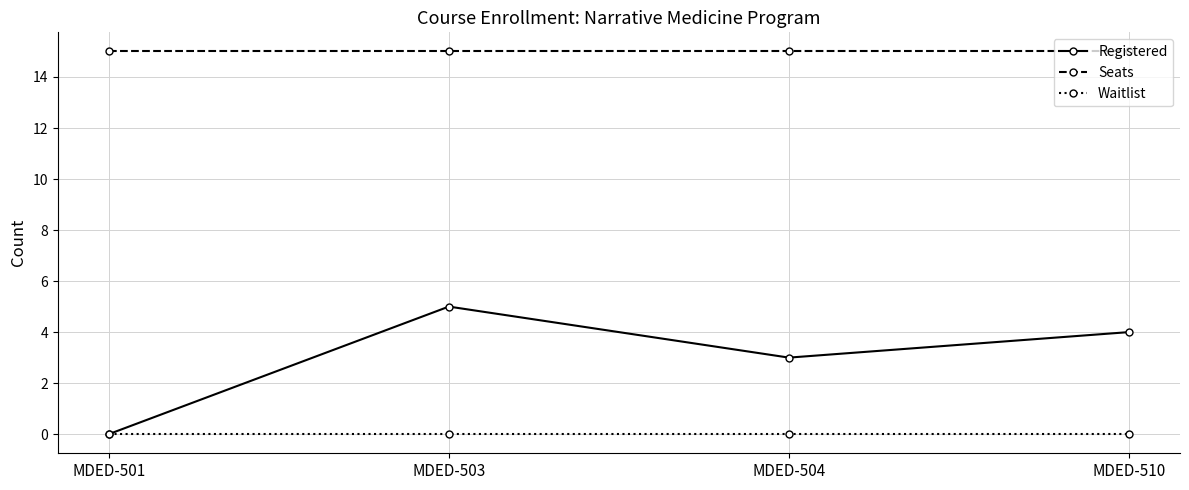

Which series has the largest range (max minus min)?

Registered